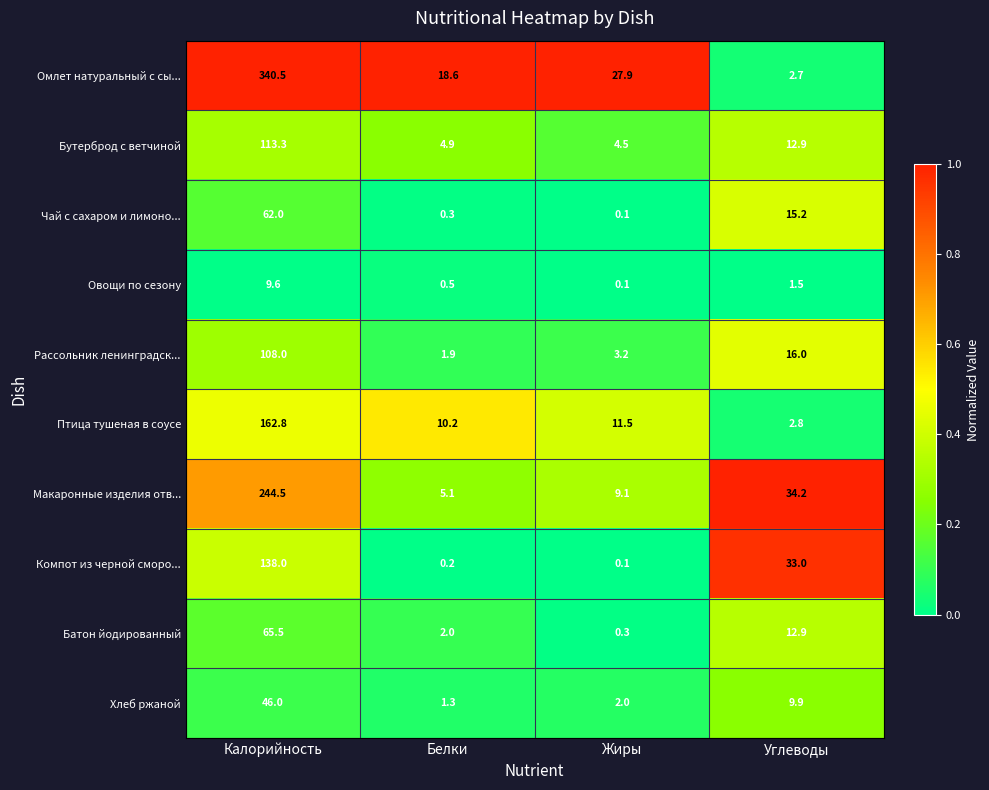

List the labels in order of Батон йодированный value, smallest first.

Жиры, Белки, Углеводы, Калорийность